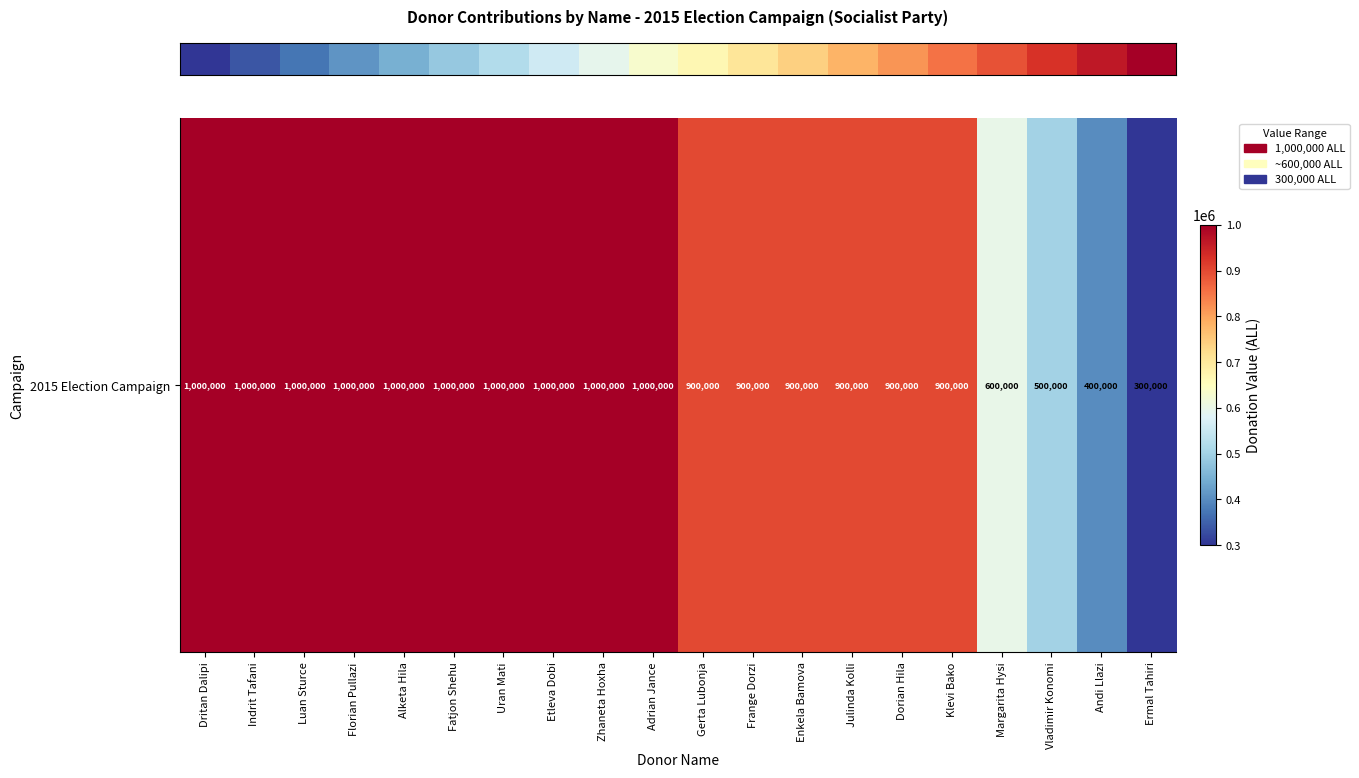

List the labels in order of value, smallest first.

Ermal Tahiri, Andi Llazi, Vladimir Konomi, Margarita Hysi, Gerta Lubonja, Frange Dorzi, Enkela Bamova, Julinda Kolli, Dorian Hila, Klevi Bako, Dritan Dalipi, Indrit Tafani, Luan Sturce, Florian Pullazi, Alketa Hila, Fatjon Shehu, Uran Mati, Etleva Dobi, Zhaneta Hoxha, Adrian Jance